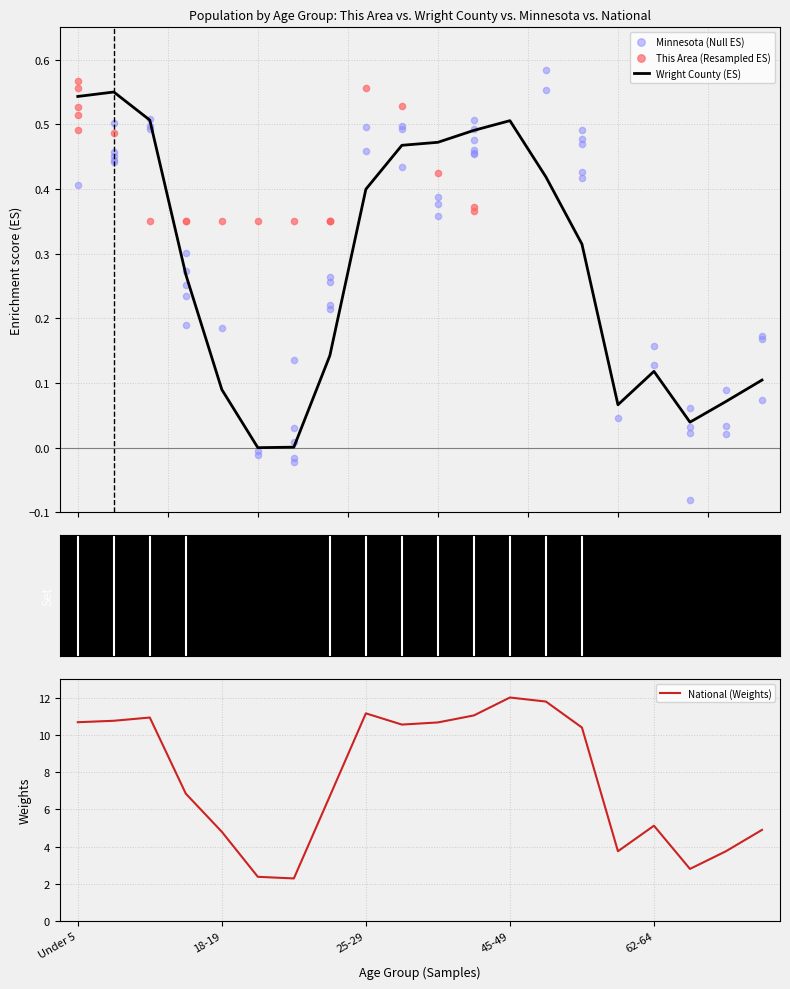

Which series reaches the maximum Y coordinate?

Minnesota